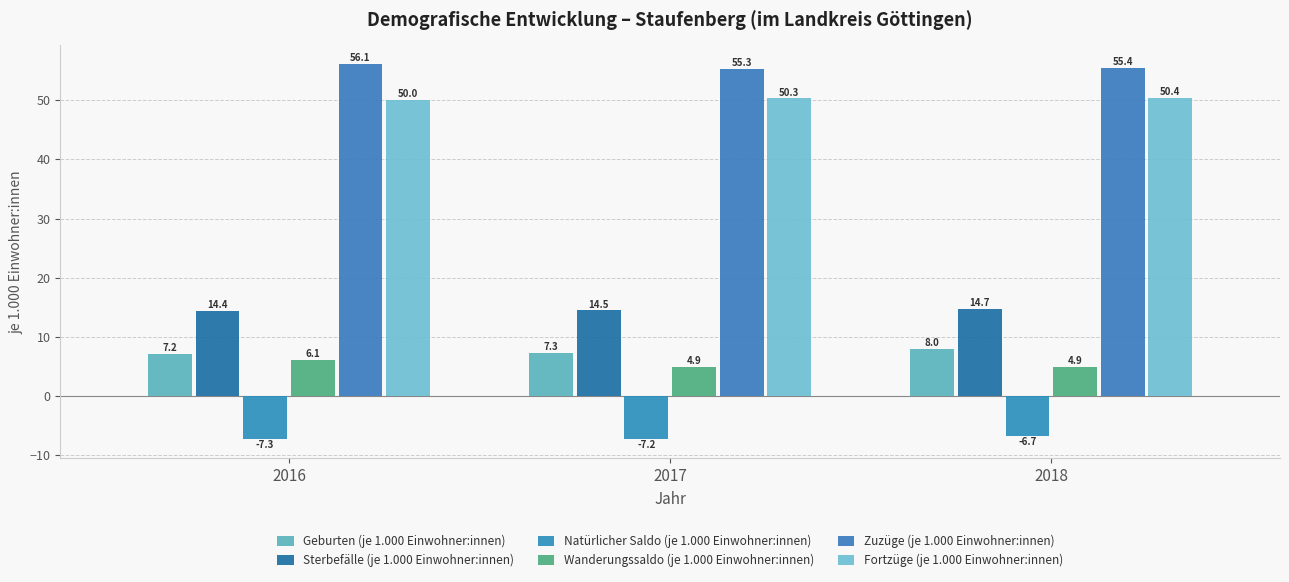

How many categories are shown in the chart?

3